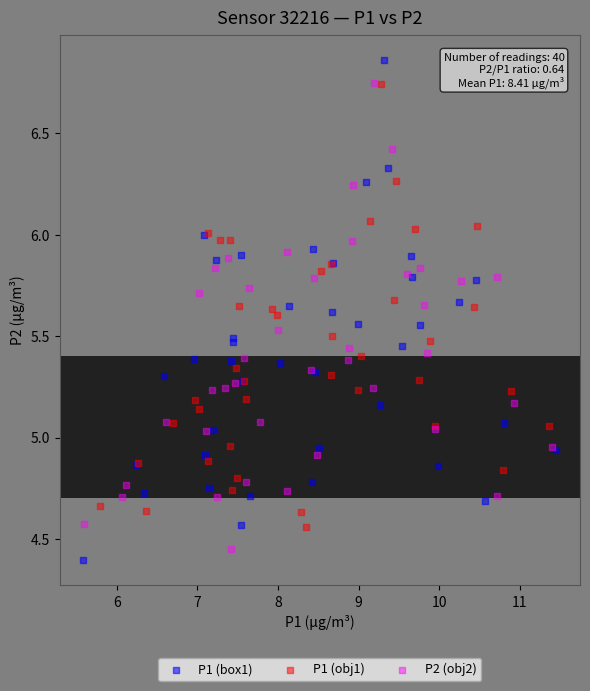

Which series has the largest Y range (max minus min)?

P1 (box1)